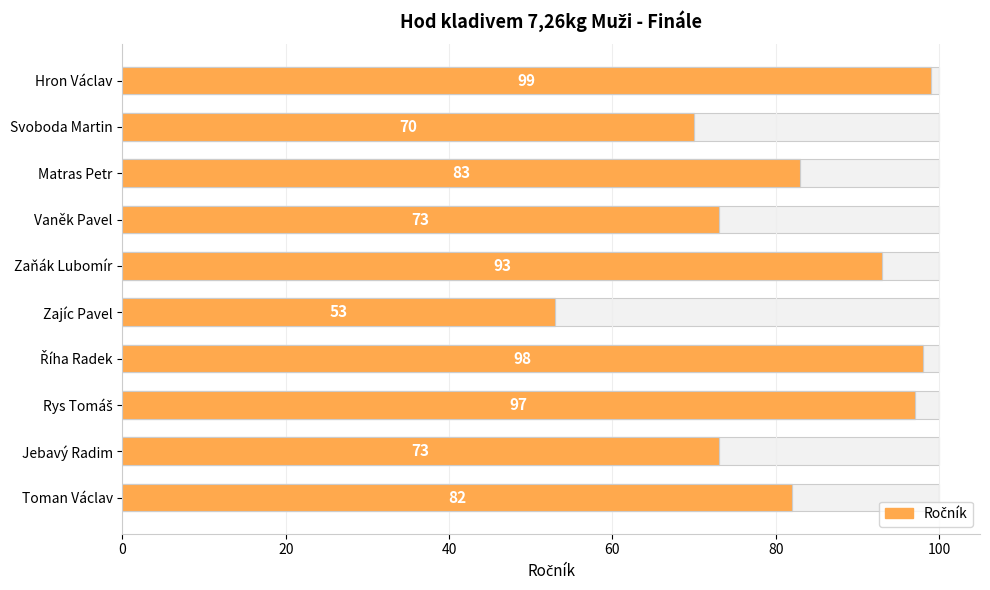

What is the change in value from Toman Václav to Zajíc Pavel?

-29